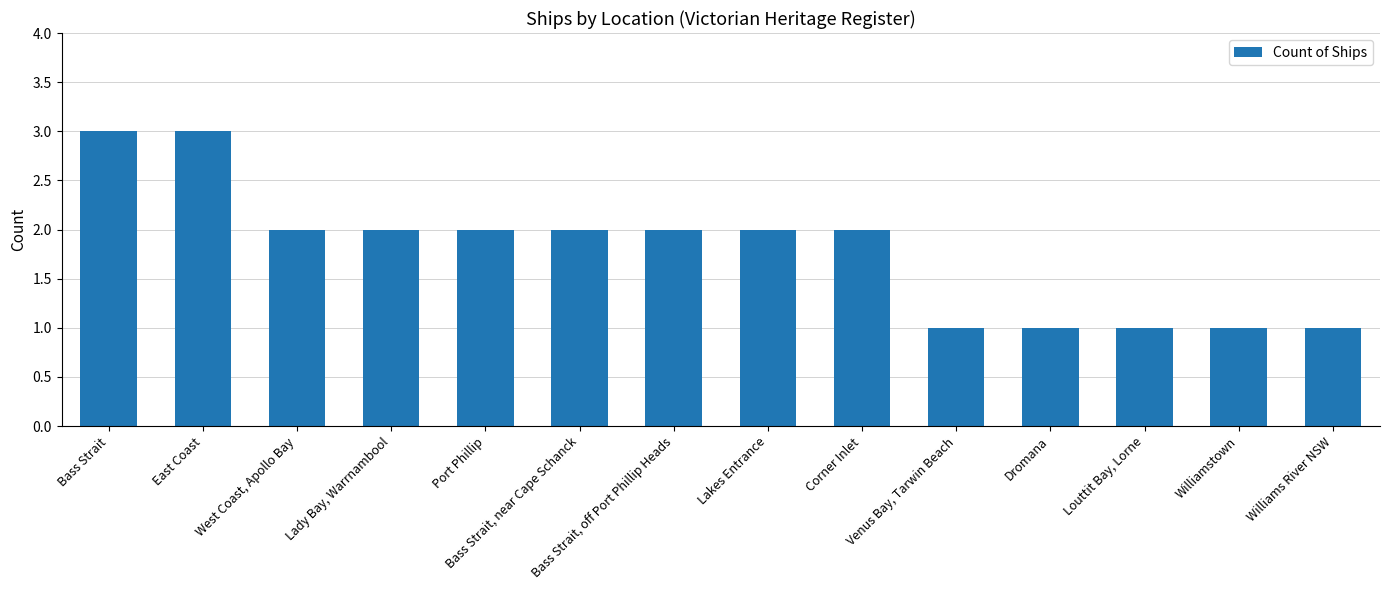

Reading right to left, transcribe all the data shown in this chart.

1	1	1	1	1	2	2	2	2	2	2	2	3	3